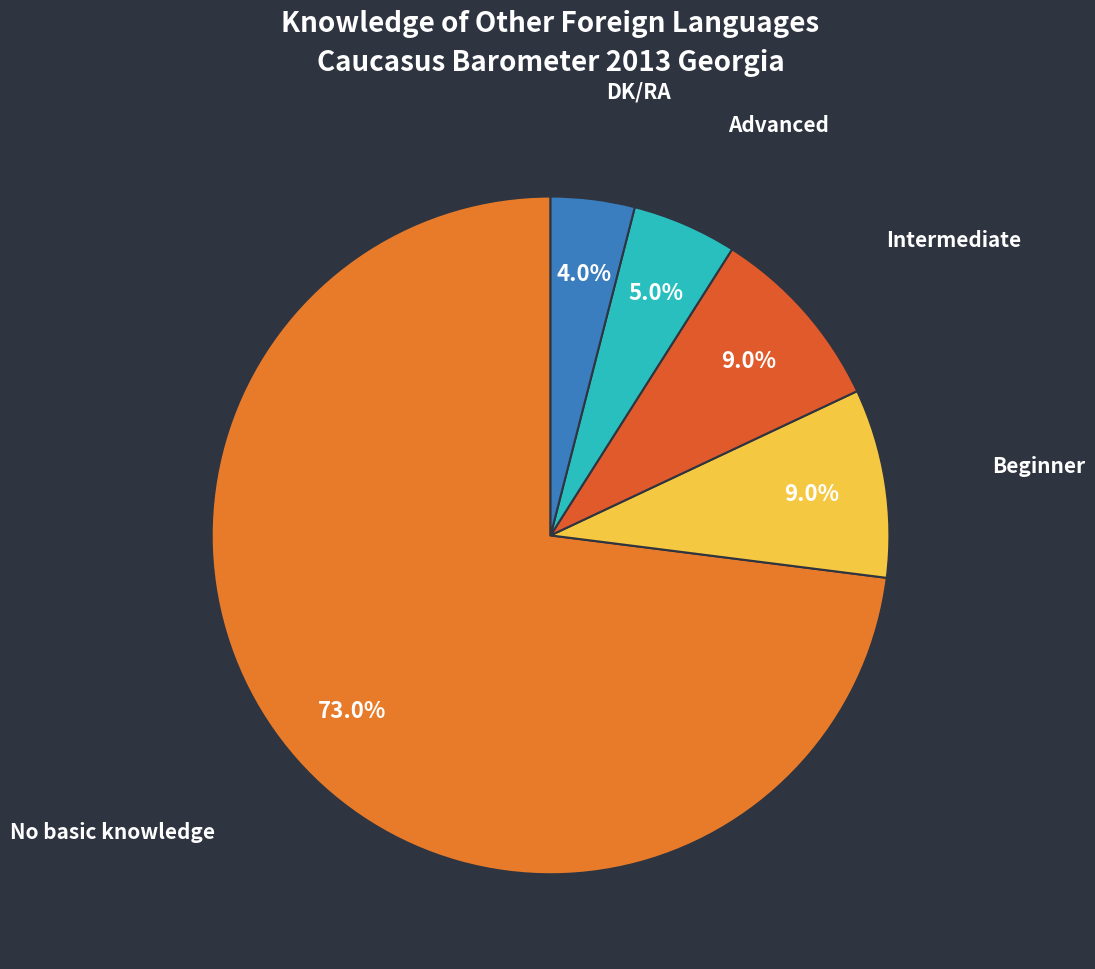

Count the number of slices in the pie.

5